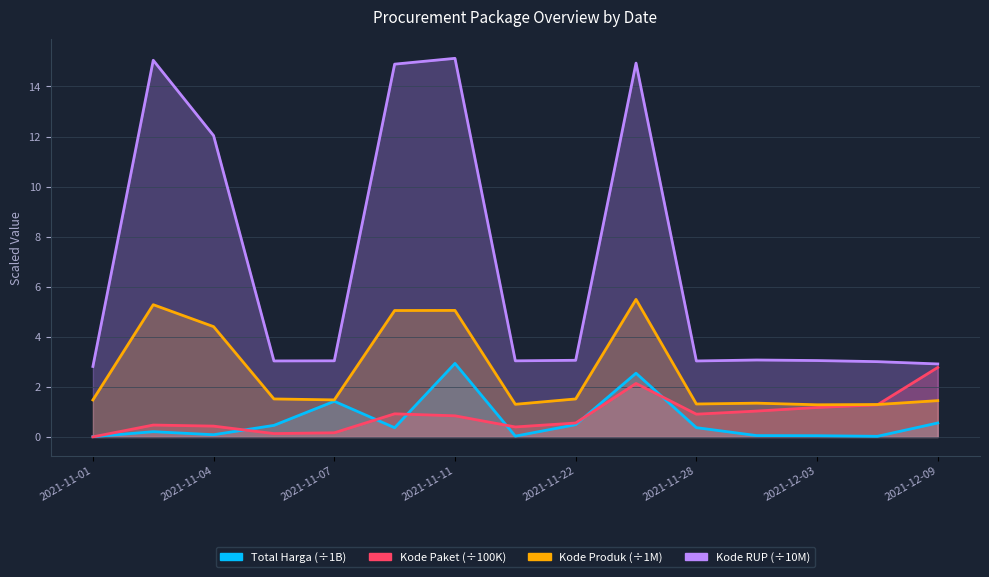

The value of Kode RUP at 2021-11-11 is 4.9. True or false?

False